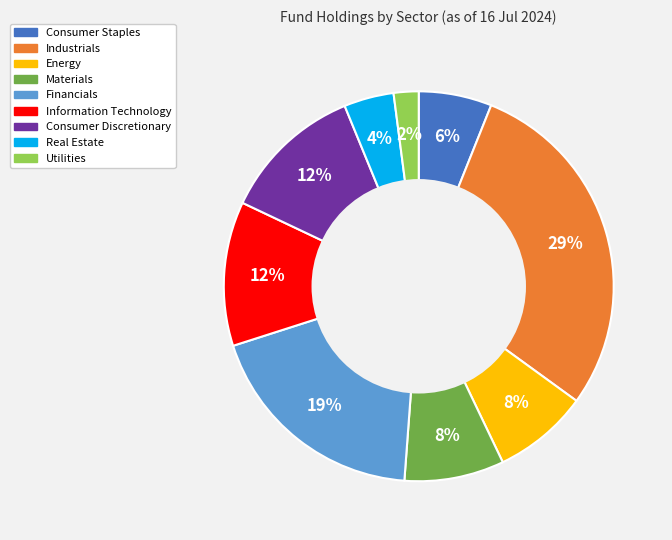

What is the ratio of the value at Consumer Discretionary to the value at Energy?

1.5